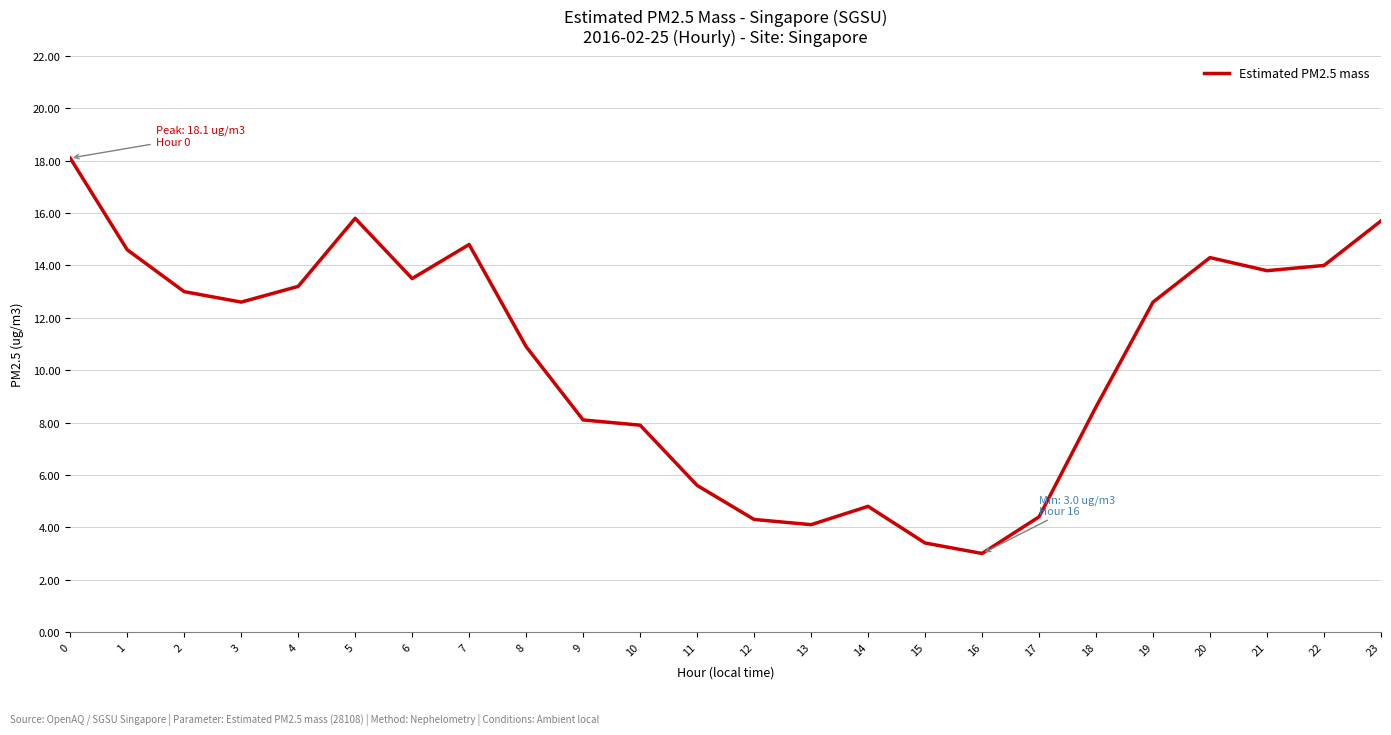

The value at 10 is 12.2. True or false?

False